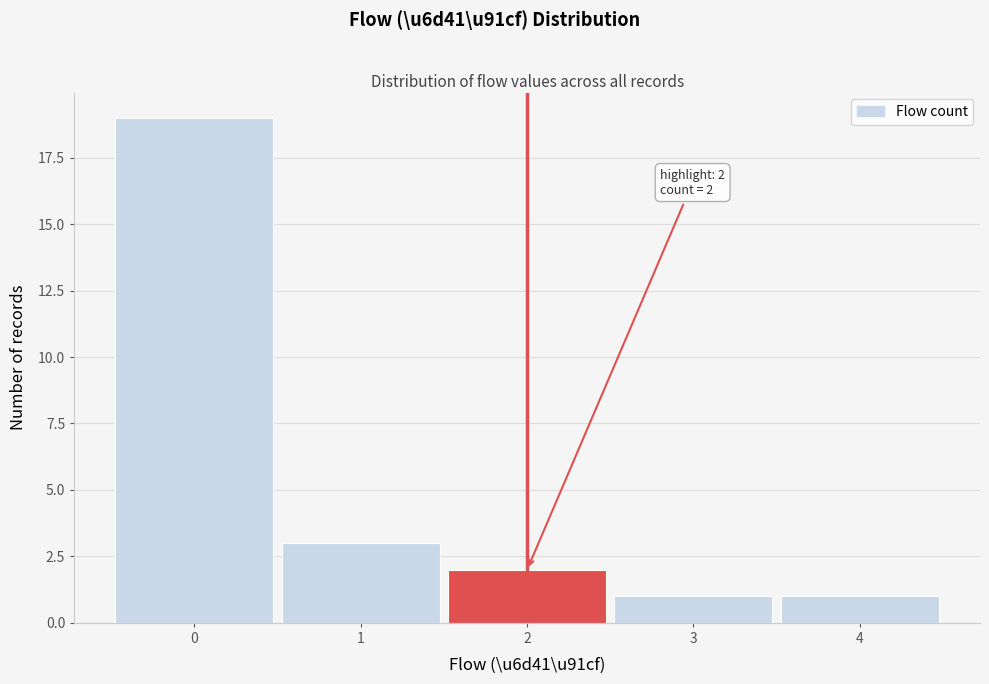

Over which range of the x-axis is the bar tallest?

-0.5 to 0.5